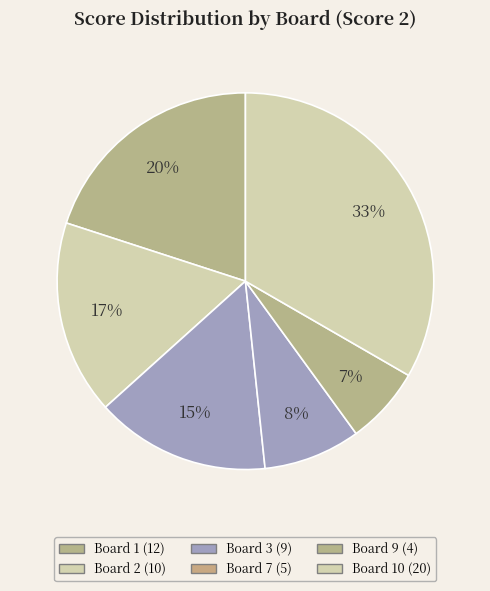

How many slices are in this pie chart?

6